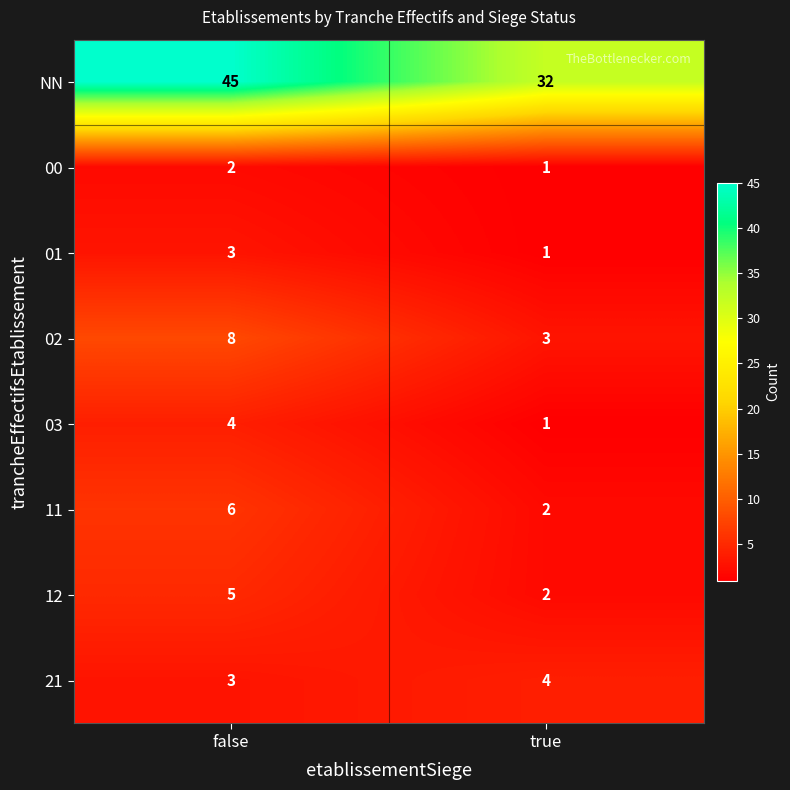

What is the spread (max minus min) of values at false?

43